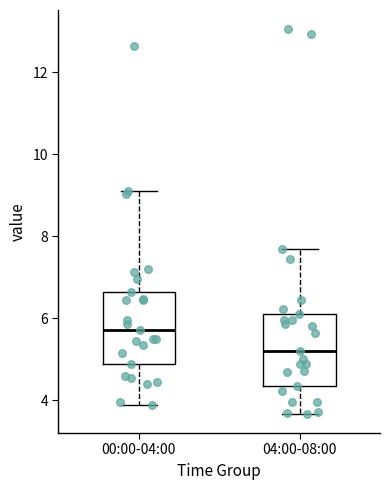

Reading left to right, transcribe this box plot: for each box, give where its median line is, the range the box spans, and where its two whiskers end, as read against the y-axis. The values are not printed on the chart, so give them approximately, as read against the axis.

00:00-04:00: median 5.8, box 4.8 to 6.6, whiskers 3.8 to 9.2
04:00-08:00: median 5.2, box 4.4 to 6.2, whiskers 3.6 to 7.8